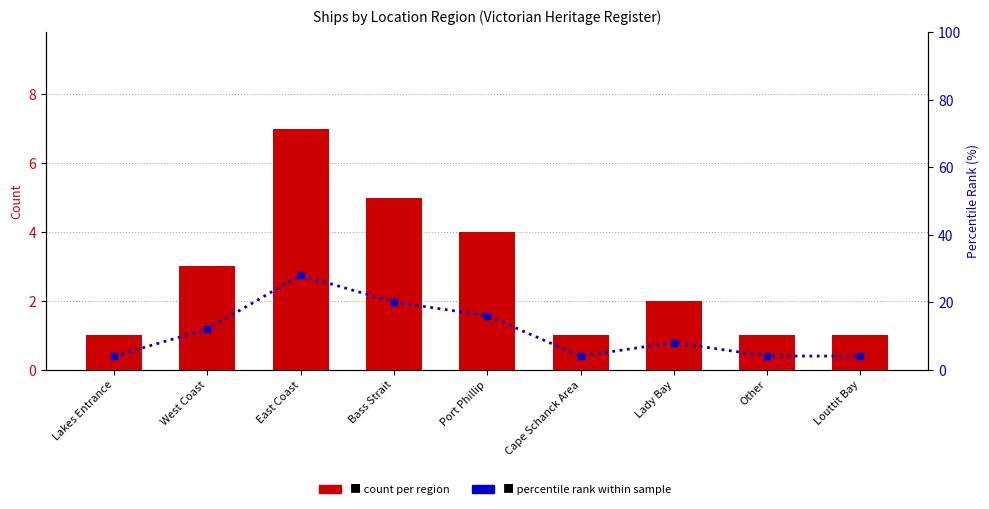

How many series are shown in this chart?

2